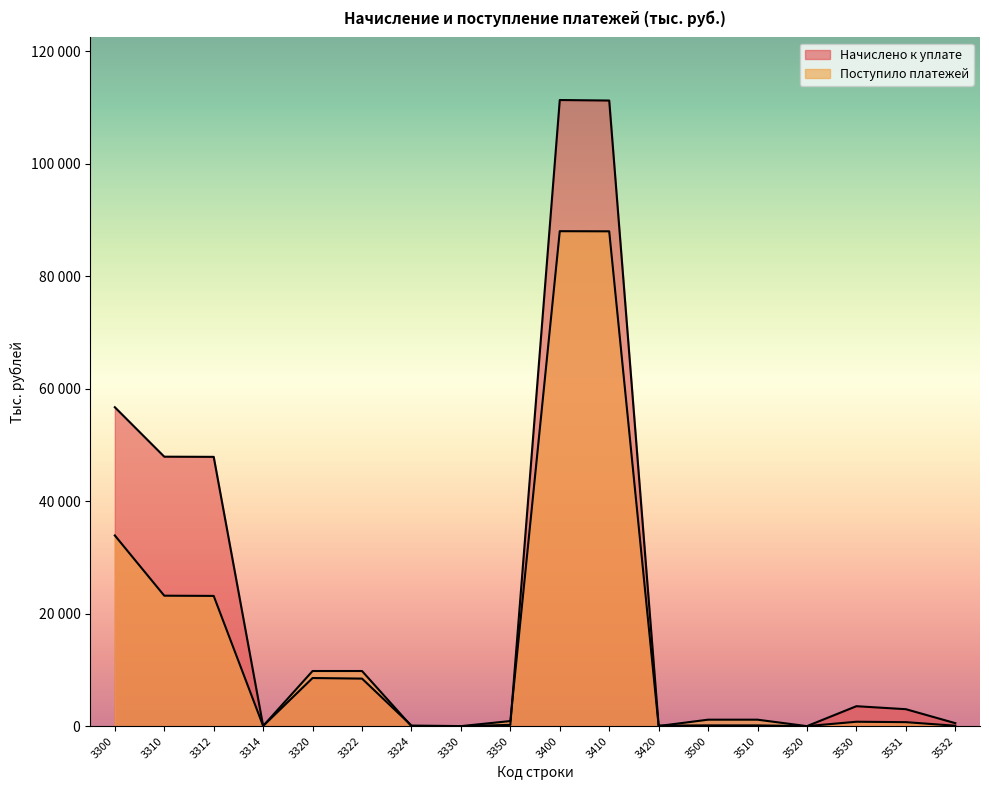

Which has a higher value, 3530 or 3500?

3530